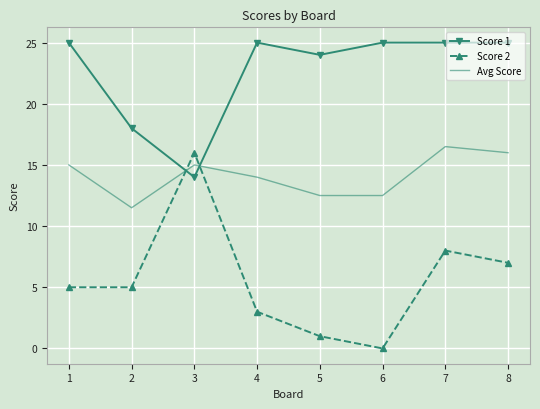

At which label does Score 2 reach its minimum?

6